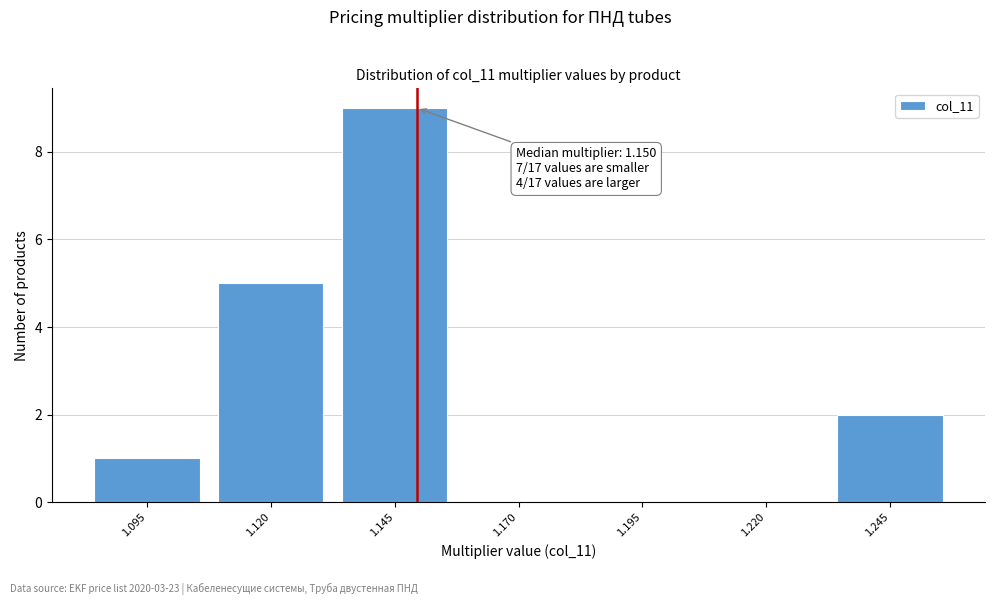

Which range on the x-axis has the tallest bar?

1.133 to 1.158